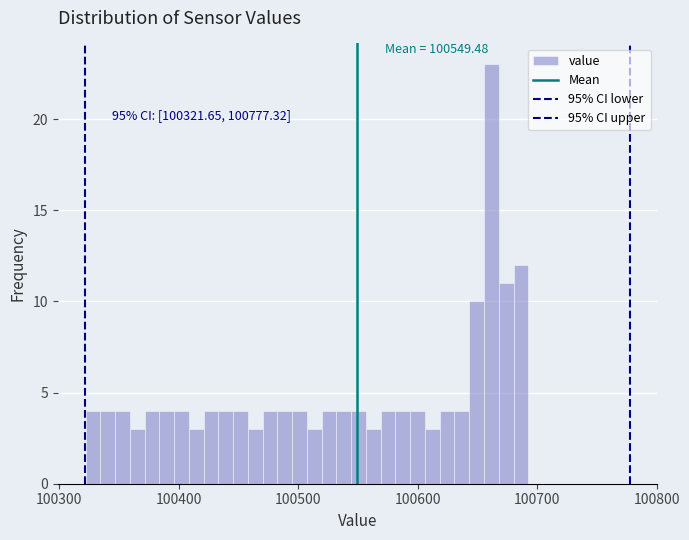

Read against the x-axis, roughly where is the centre of the tallest bar?

100660